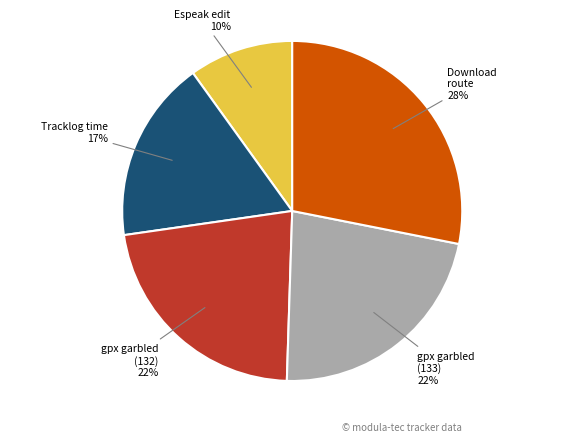

Is there a majority slice in this chart?

No